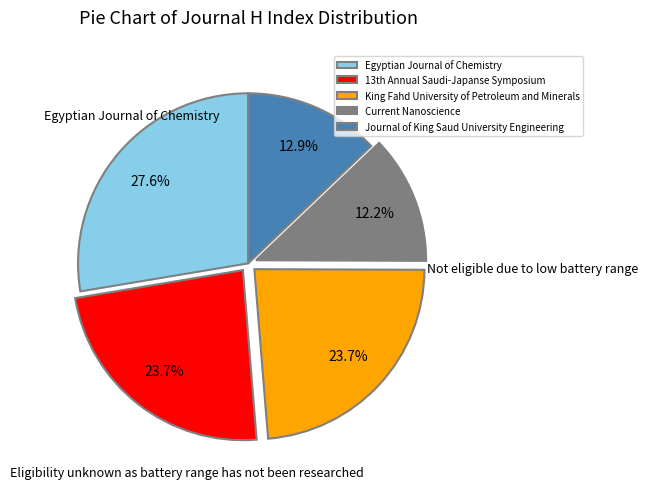

What is the ratio of the value at Egyptian Journal of Chemistry to the value at King Fahd University of Petroleum and Minerals?

1.2